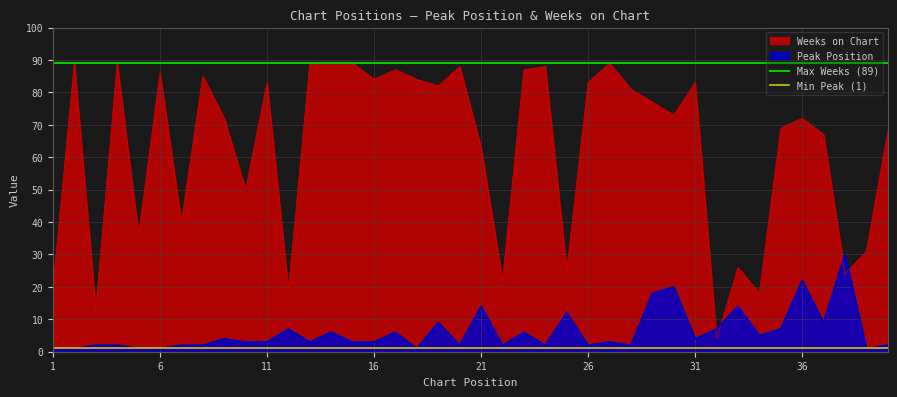

The value of Weeks on Chart at 11 is 83. True or false?

True